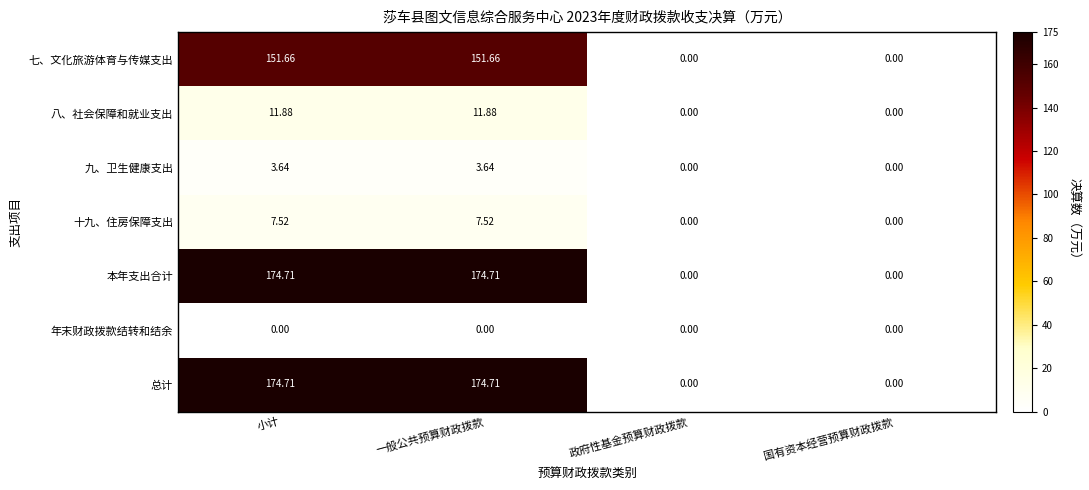

How many values in 十九、住房保障支出 are above zero?

2